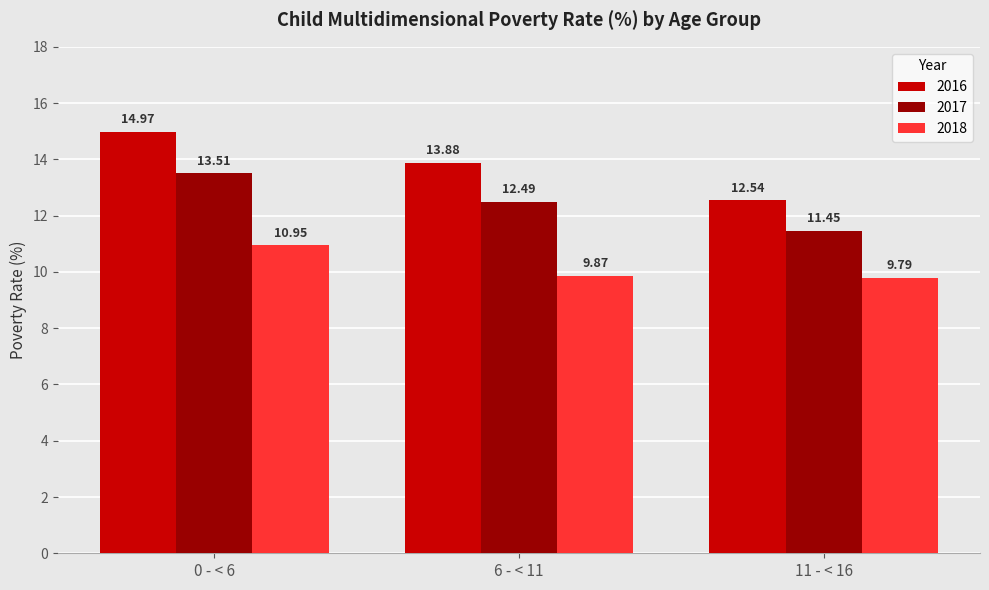

What are all the series names shown in the legend?

2016, 2017, 2018